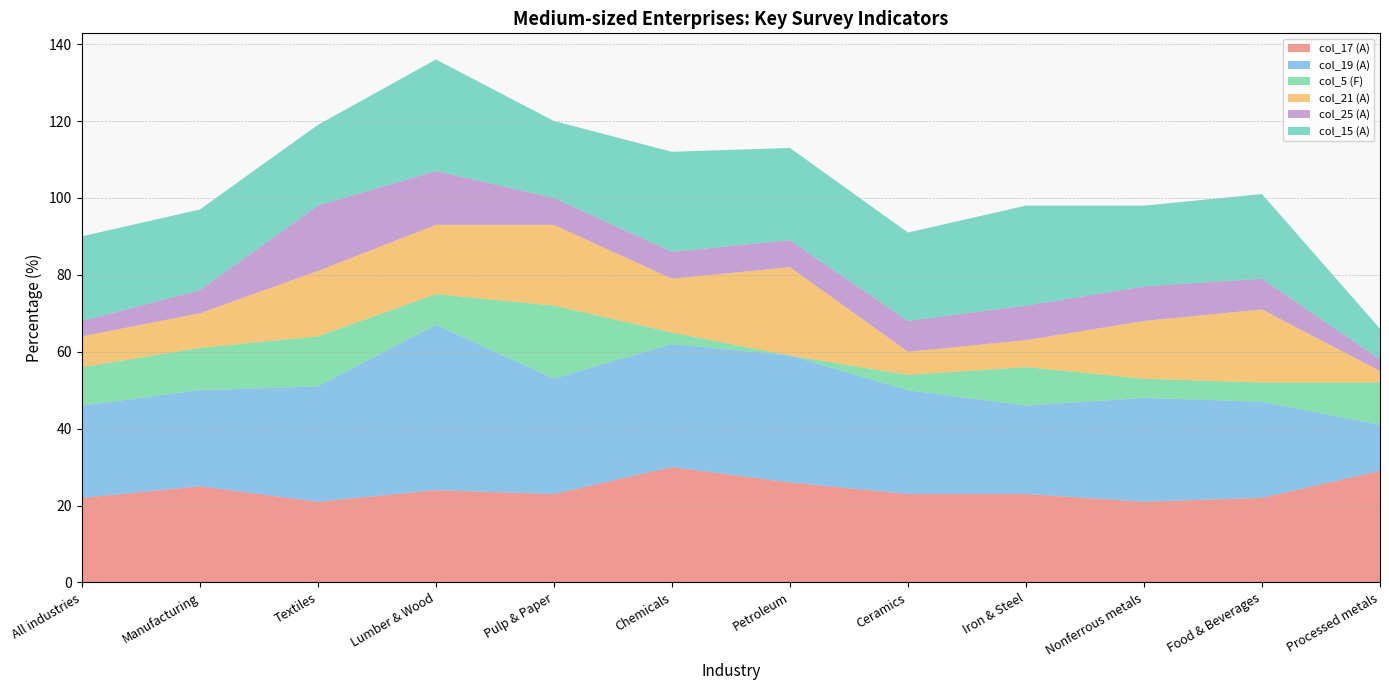

Reading right to left, transcribe all the data shown in this chart.

col_17 (A): Processed metals=29	Food & Beverages=22	Nonferrous metals=21	Iron & Steel=23	Ceramics=23	Petroleum=26	Chemicals=30	Pulp & Paper=23	Lumber & Wood=24	Textiles=21	Manufacturing=25	All industries=22
col_19 (A): Processed metals=12	Food & Beverages=25	Nonferrous metals=27	Iron & Steel=23	Ceramics=27	Petroleum=33	Chemicals=32	Pulp & Paper=30	Lumber & Wood=43	Textiles=30	Manufacturing=25	All industries=24
col_5 (F): Processed metals=11	Food & Beverages=5	Nonferrous metals=5	Iron & Steel=10	Ceramics=4	Petroleum=0	Chemicals=3	Pulp & Paper=19	Lumber & Wood=8	Textiles=13	Manufacturing=11	All industries=10
col_21 (A): Processed metals=3	Food & Beverages=19	Nonferrous metals=15	Iron & Steel=7	Ceramics=6	Petroleum=23	Chemicals=14	Pulp & Paper=21	Lumber & Wood=18	Textiles=17	Manufacturing=9	All industries=8
col_25 (A): Processed metals=3	Food & Beverages=8	Nonferrous metals=9	Iron & Steel=9	Ceramics=8	Petroleum=7	Chemicals=7	Pulp & Paper=7	Lumber & Wood=14	Textiles=17	Manufacturing=6	All industries=4
col_15 (A): Processed metals=8	Food & Beverages=22	Nonferrous metals=21	Iron & Steel=26	Ceramics=23	Petroleum=24	Chemicals=26	Pulp & Paper=20	Lumber & Wood=29	Textiles=21	Manufacturing=21	All industries=22